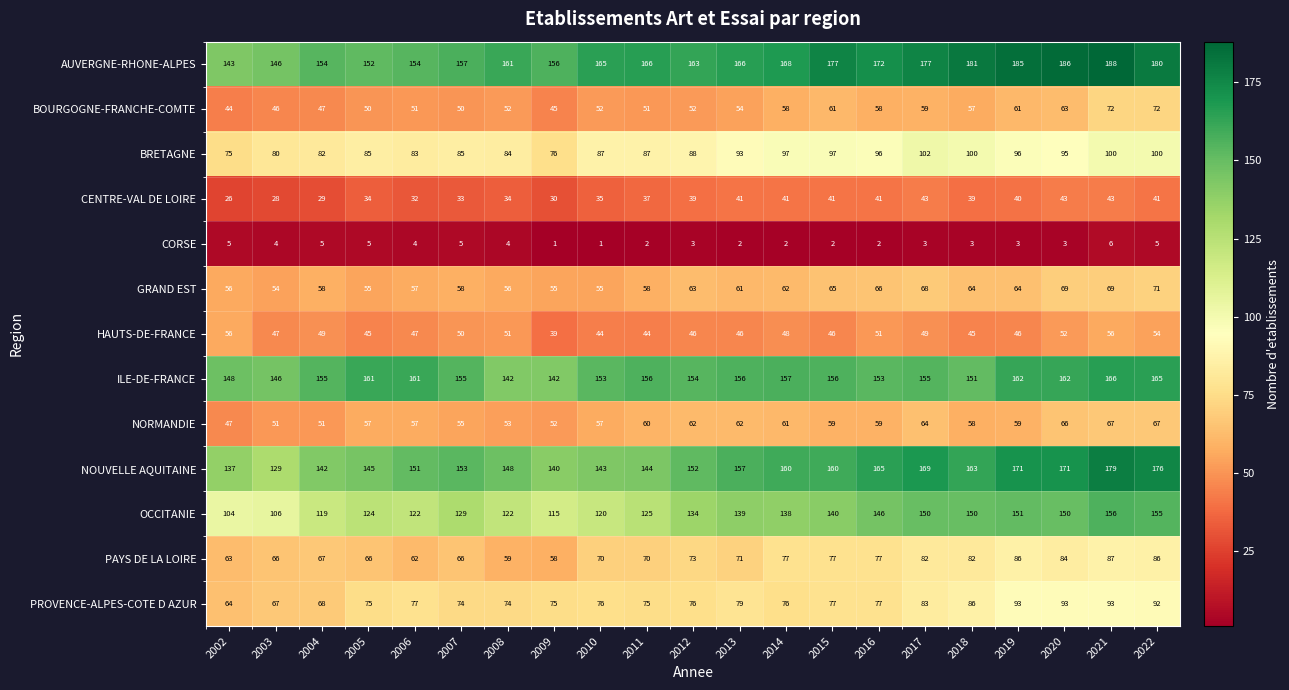

What is the lowest value of the AUVERGNE-RHONE-ALPES series?

143